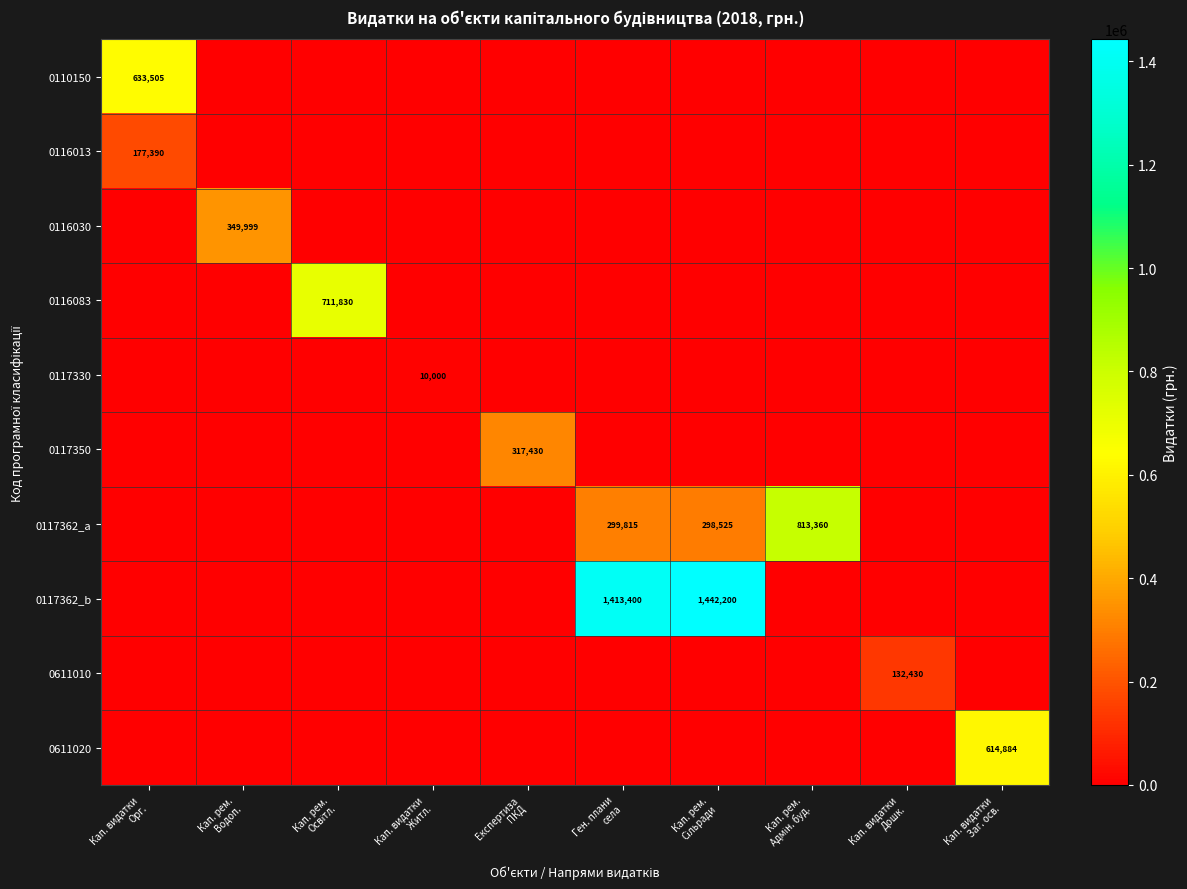

What is the difference between the highest and lowest values at Ген. плани
села?

1413400